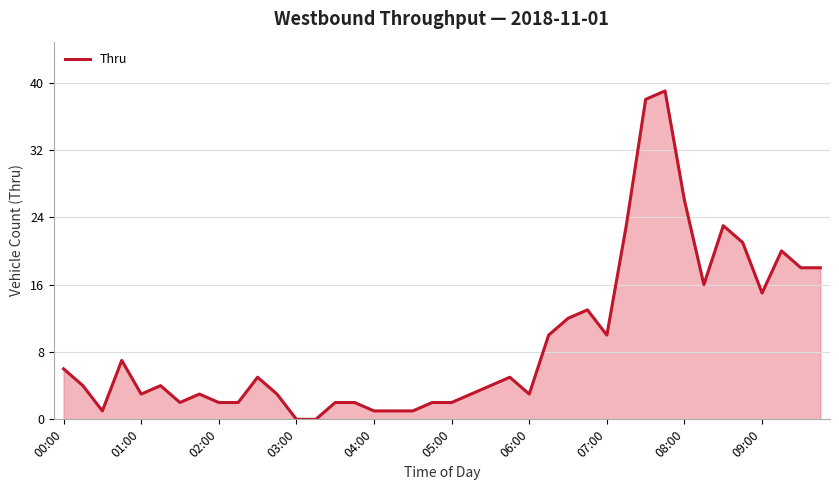

What is the greatest value displayed?

39